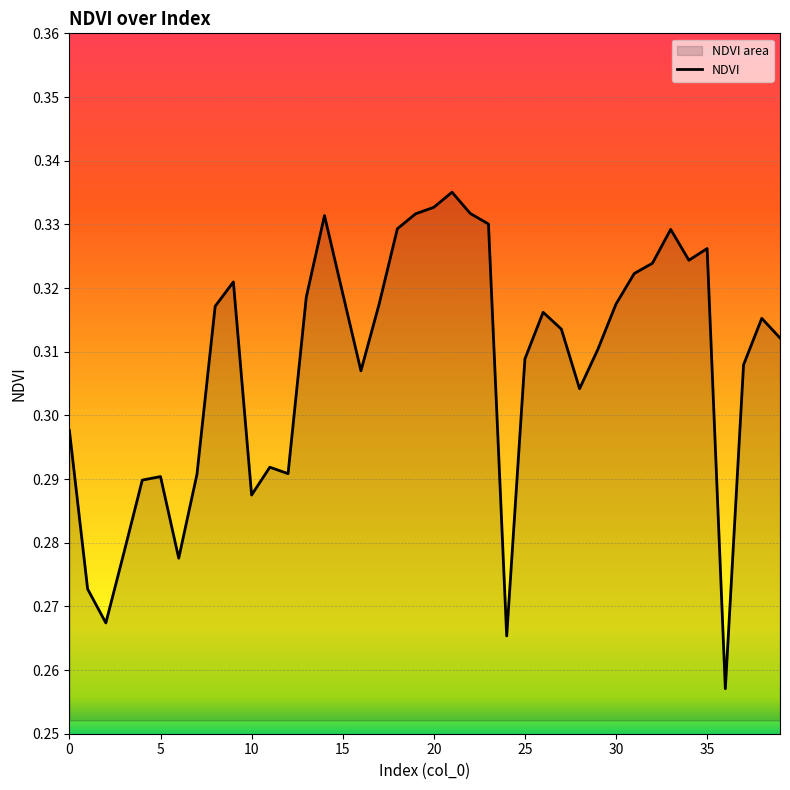

The chart shows a value of 0.1 at 30. True or false?

False